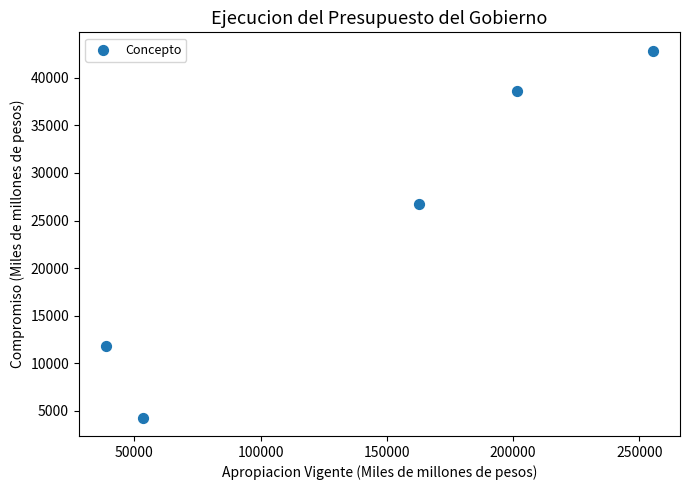

What Y value in the scatter plot is closest to 23566?

26760.7